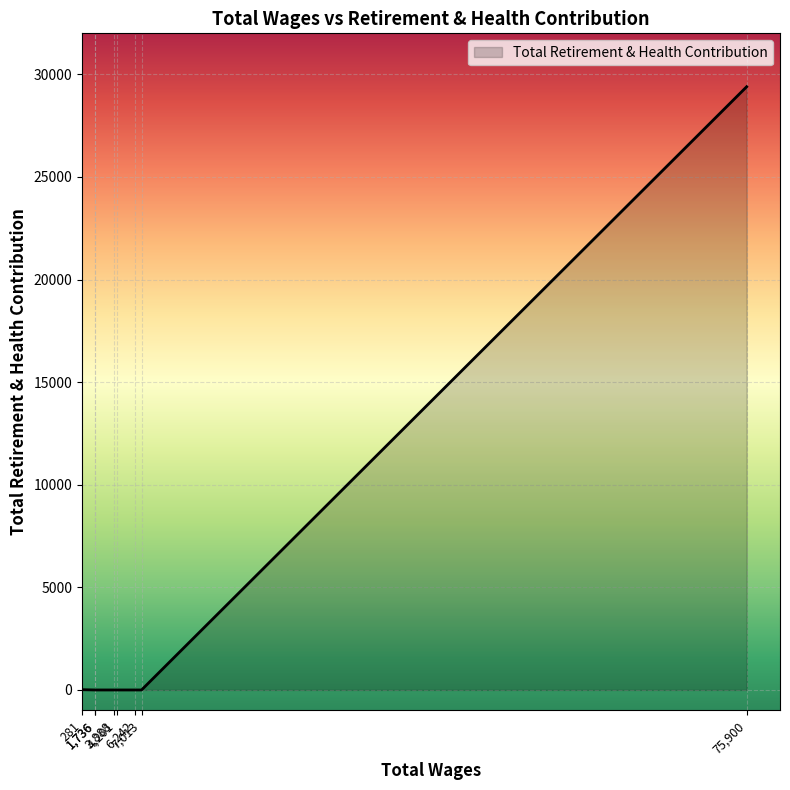

The chart shows a value of -19695 at 6242.0. True or false?

False